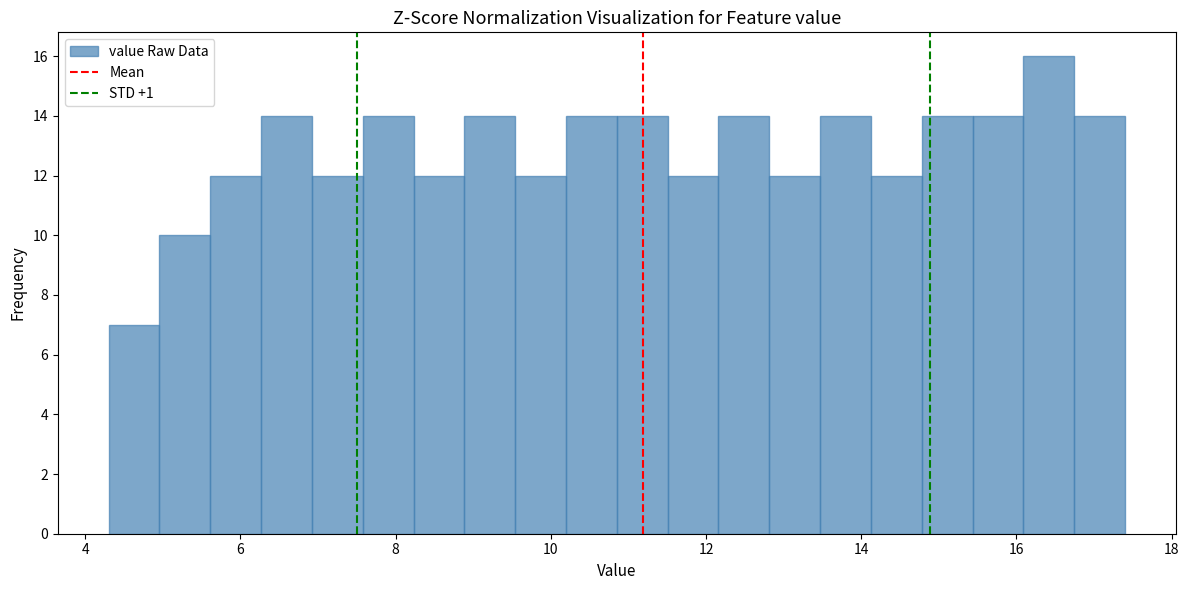

Read against the x-axis, roughly where is the centre of the tallest bar?

16.4